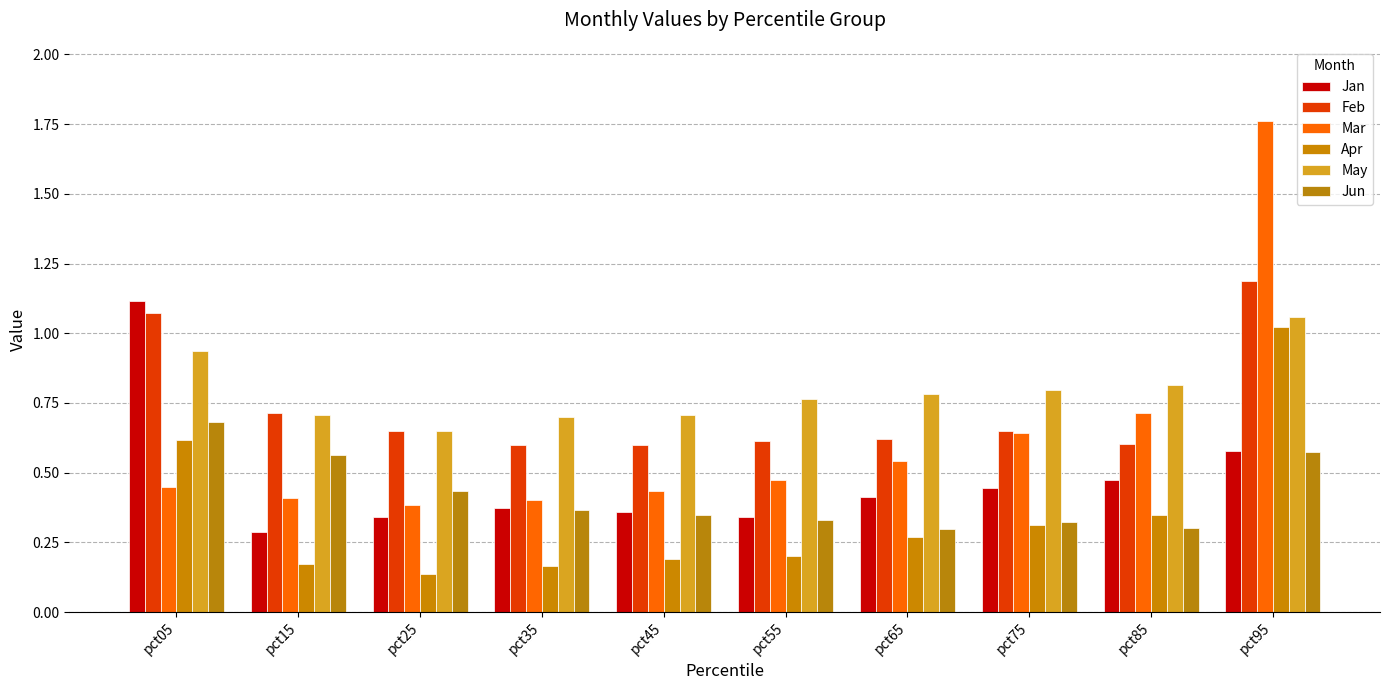

Which series has the largest total across all categories?

May